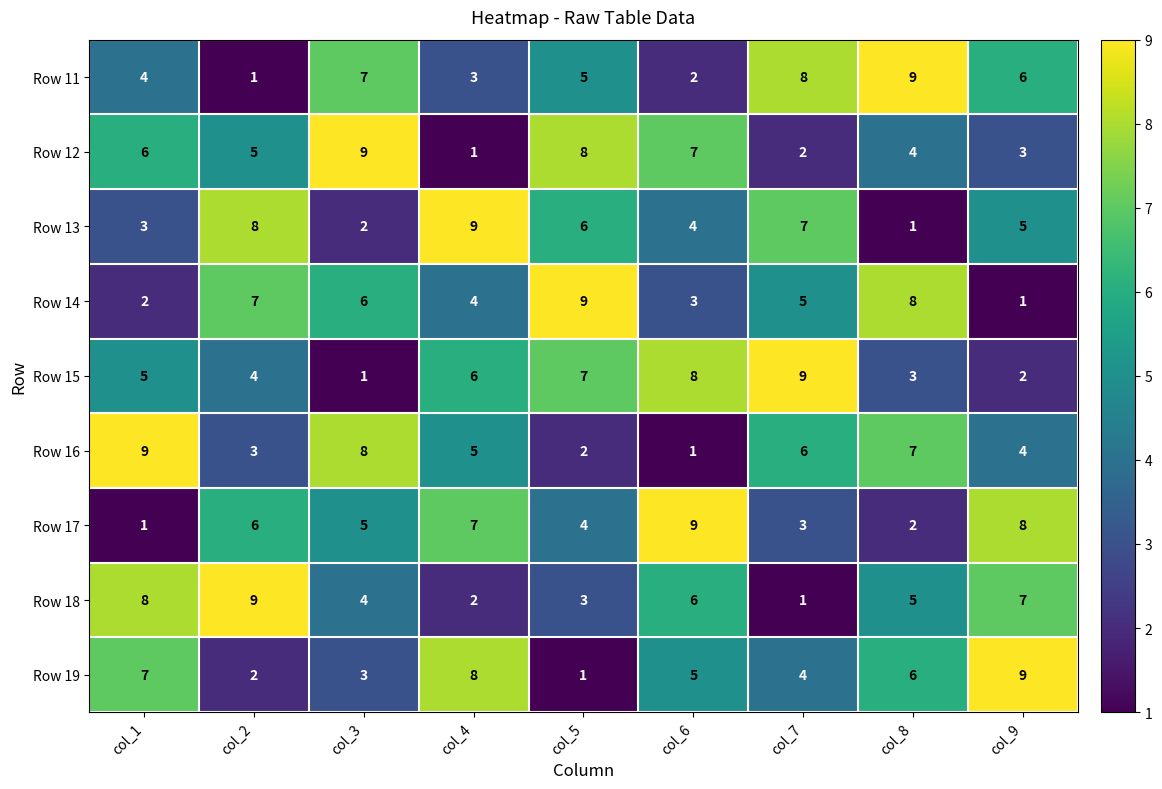

What is the maximum value shown in the chart?

9